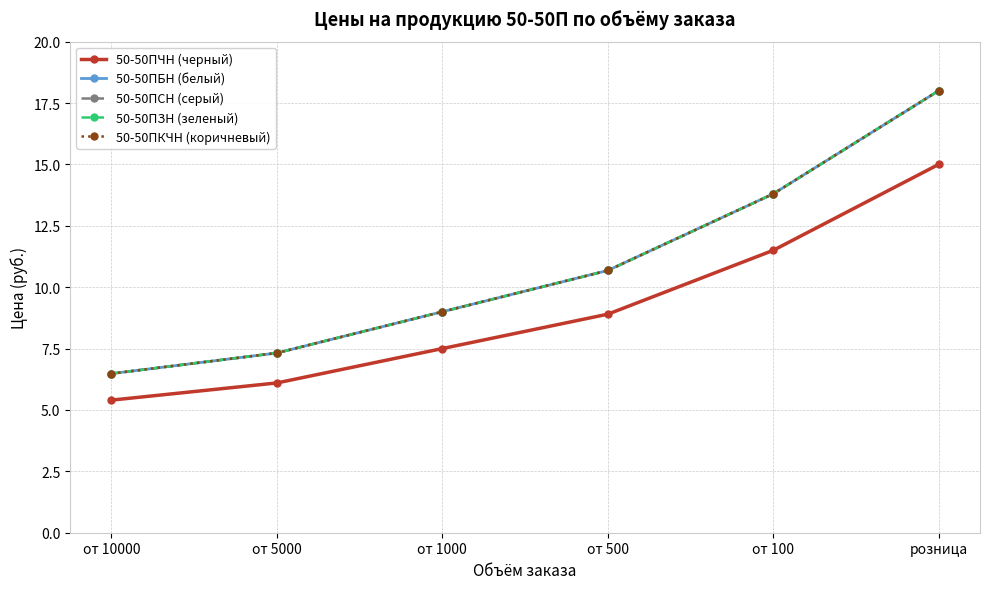

True or false: 50-50ПСН (серый) and 50-50ПЗН (зеленый) intersect in this chart.

False